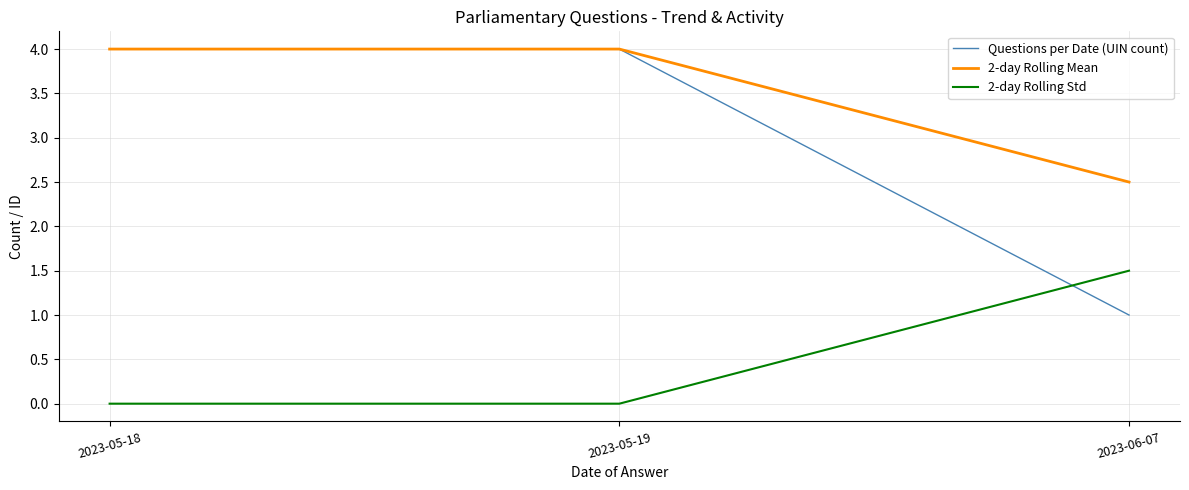

Which category has the lowest value in the 2-day Rolling Mean series?

2023-06-07